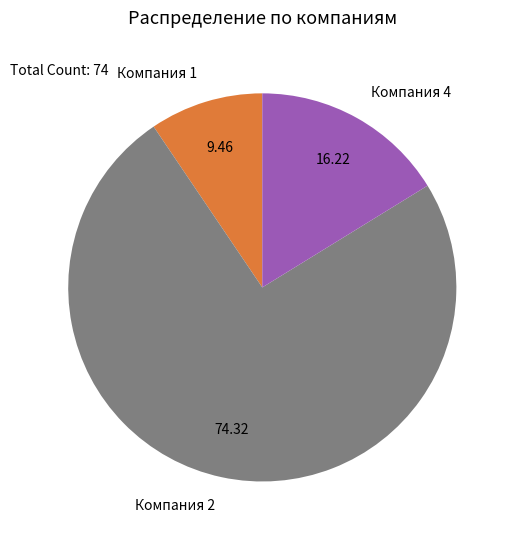

What is the smallest slice in the pie chart?

Компания 1